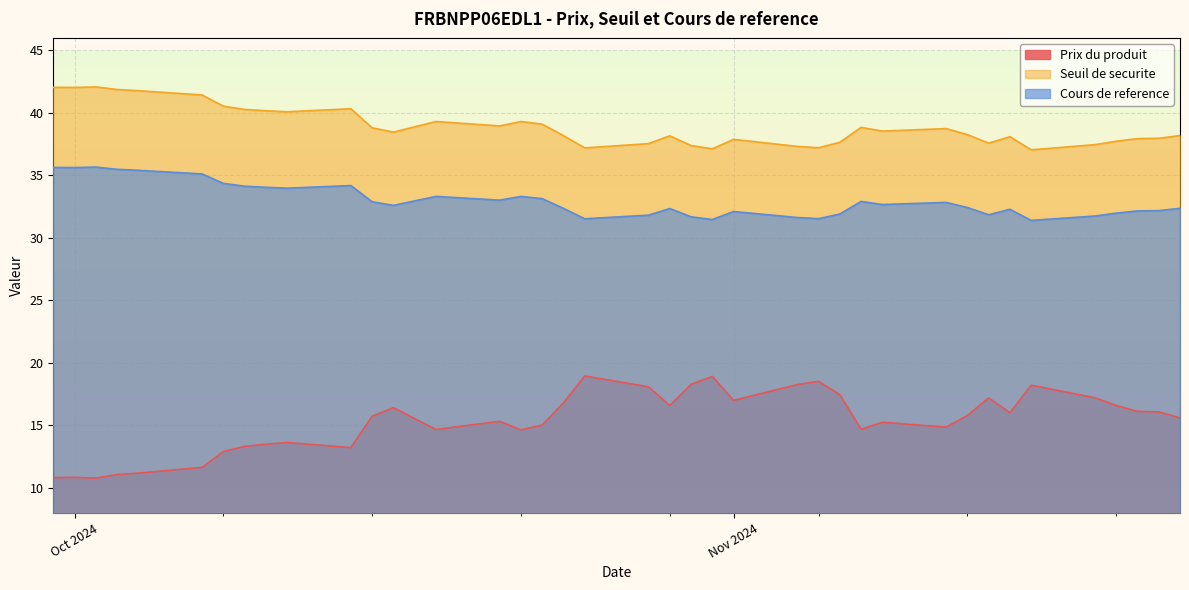

Is the value of Prix du produit at 2024-11-06 greater than the value of Seuil de securite at 2024-10-10?

No